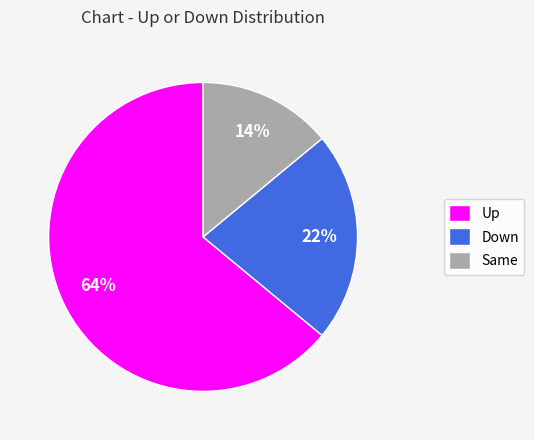

Which category has the smallest portion of the pie?

Same